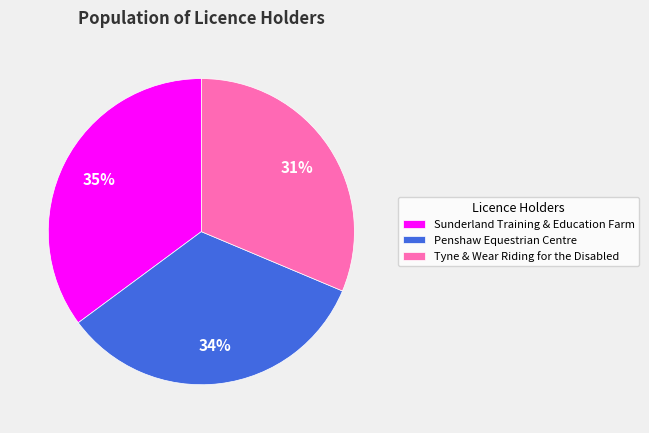

What is the smallest slice in the pie chart?

Tyne & Wear Riding for the Disabled